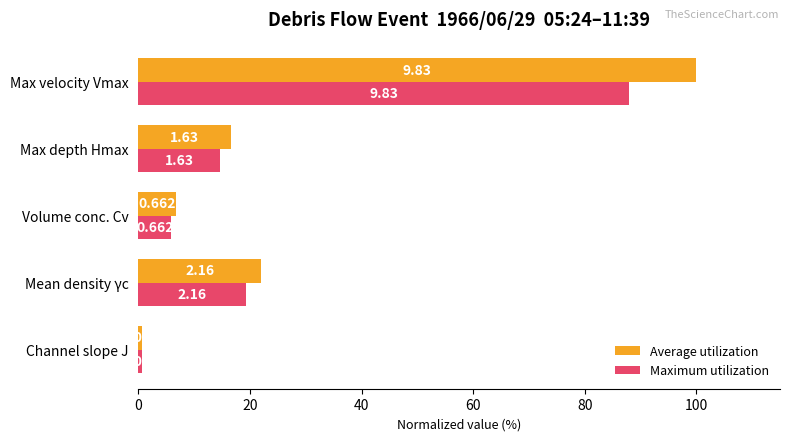

What are all the series names shown in the legend?

Average utilization, Maximum utilization